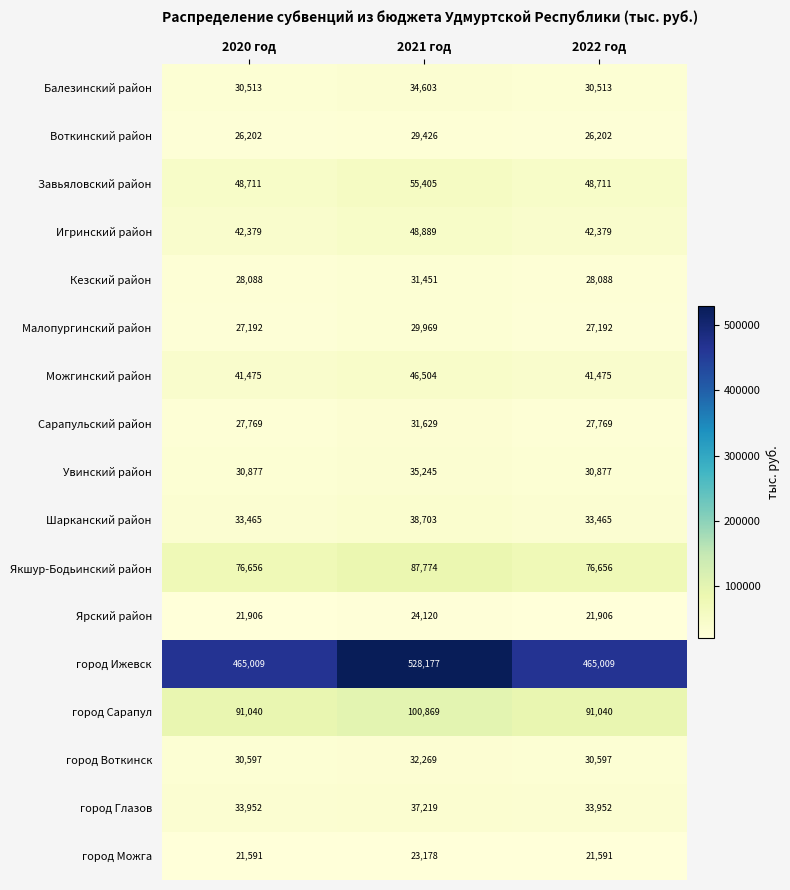

Rank the series at 2020 год from lowest to highest value.

город Можга, Ярский район, Воткинский район, Малопургинский район, Сарапульский район, Кезский район, Балезинский район, город Воткинск, Увинский район, Шарканский район, город Глазов, Можгинский район, Игринский район, Завьяловский район, Якшур-Бодьинский район, город Сарапул, город Ижевск